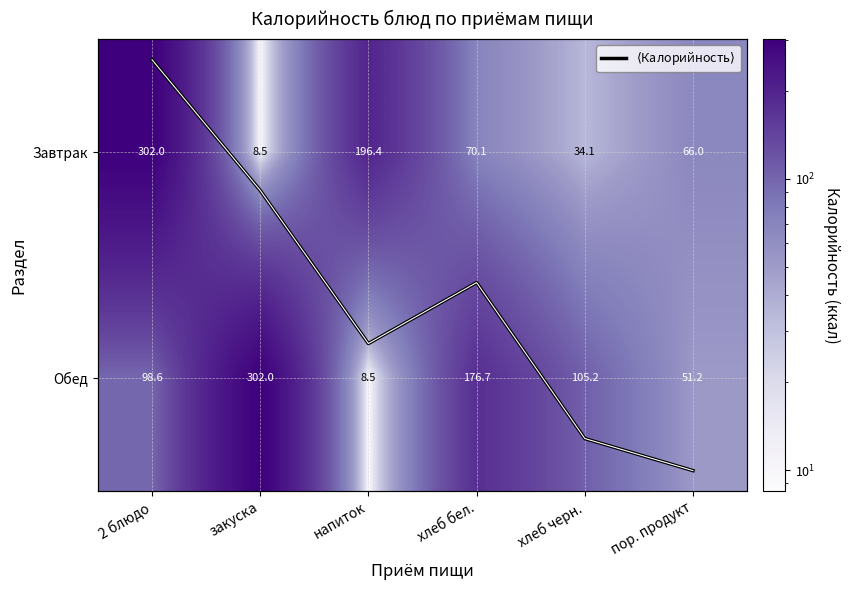

Rank the categories by Завтрак value from highest to lowest.

2 блюдо, напиток, хлеб бел., пор. продукт, хлеб черн., закуска